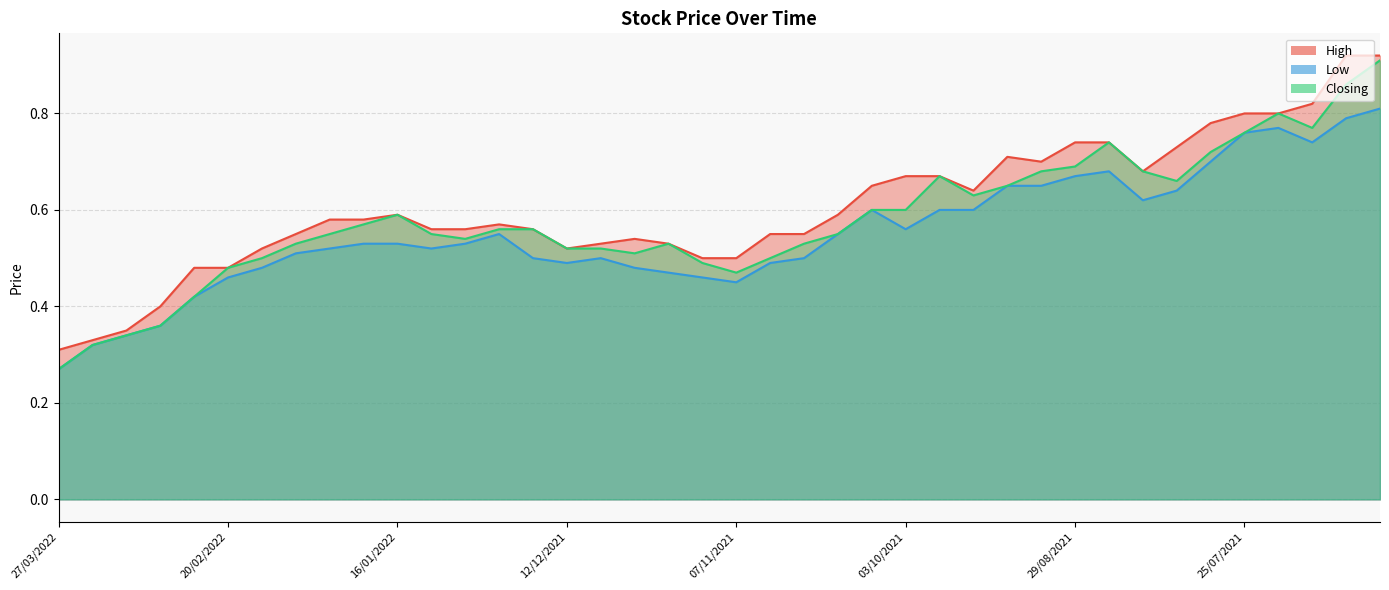

How many data points does each series have?

40